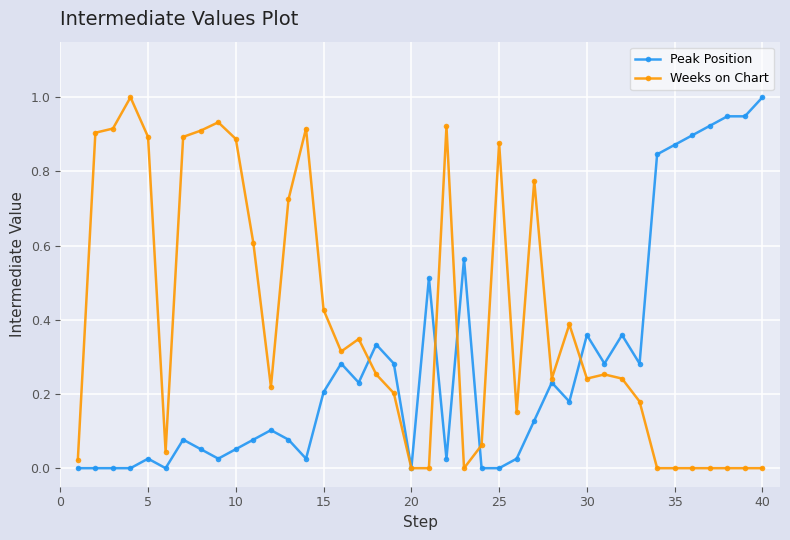

Is this an area chart (filled region under the line)?

No